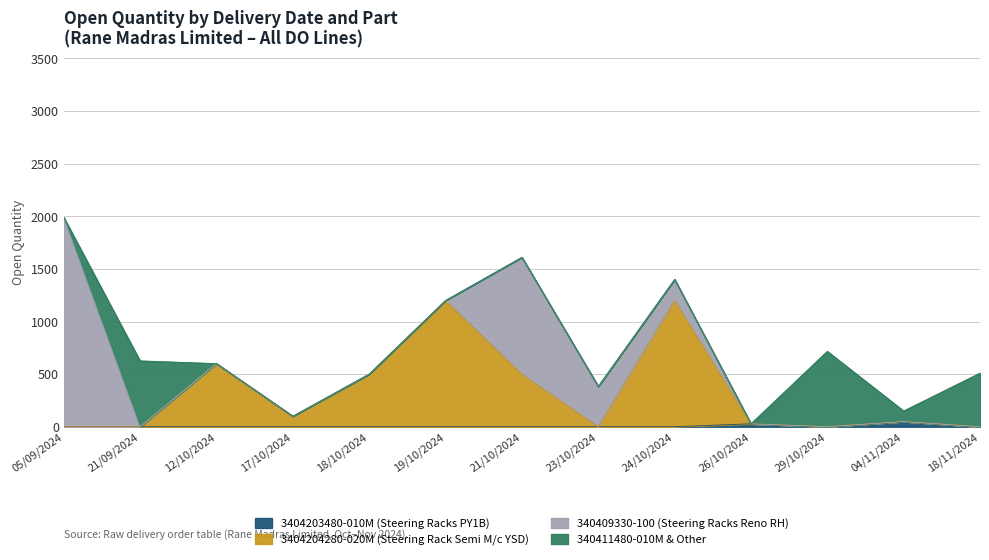

True or false: 3404204280-020M (Steering Rack Semi M/c YSD) has more than 2 points higher than both neighbors.

True